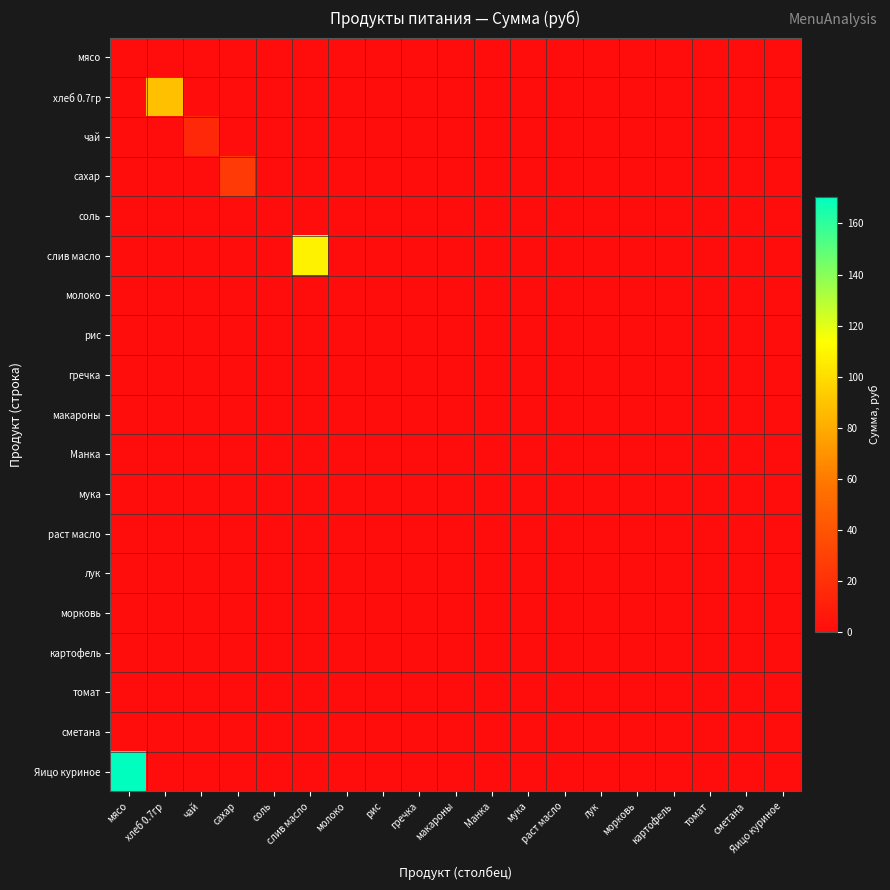

Reading right to left, extract all data points from this chart.

мясо: Яицо куриное=0.0	сметана=0.0	томат=0.0	картофель=0.0	морковь=0.0	лук=0.0	раст масло=0.0	мука=0.0	Манка=0.0	макароны=0.0	гречка=0.0	рис=0.0	молоко=0.0	слив масло=0.0	соль=0.0	сахар=0.0	чай=0.0	хлеб 0.7гр=0.0	мясо=0.0
хлеб 0.7гр: Яицо куриное=0.0	сметана=0.0	томат=0.0	картофель=0.0	морковь=0.0	лук=0.0	раст масло=0.0	мука=0.0	Манка=0.0	макароны=0.0	гречка=0.0	рис=0.0	молоко=0.0	слив масло=0.0	соль=0.0	сахар=0.0	чай=0.0	хлеб 0.7гр=88.6	мясо=0.0
чай: Яицо куриное=0.0	сметана=0.0	томат=0.0	картофель=0.0	морковь=0.0	лук=0.0	раст масло=0.0	мука=0.0	Манка=0.0	макароны=0.0	гречка=0.0	рис=0.0	молоко=0.0	слив масло=0.0	соль=0.0	сахар=0.0	чай=15.5	хлеб 0.7гр=0.0	мясо=0.0
сахар: Яицо куриное=0.0	сметана=0.0	томат=0.0	картофель=0.0	морковь=0.0	лук=0.0	раст масло=0.0	мука=0.0	Манка=0.0	макароны=0.0	гречка=0.0	рис=0.0	молоко=0.0	слив масло=0.0	соль=0.0	сахар=25.6	чай=0.0	хлеб 0.7гр=0.0	мясо=0.0
соль: Яицо куриное=0.0	сметана=0.0	томат=0.0	картофель=0.0	морковь=0.0	лук=0.0	раст масло=0.0	мука=0.0	Манка=0.0	макароны=0.0	гречка=0.0	рис=0.0	молоко=0.0	слив масло=0.0	соль=0.0	сахар=0.0	чай=0.0	хлеб 0.7гр=0.0	мясо=0.0
слив масло: Яицо куриное=0.0	сметана=0.0	томат=0.0	картофель=0.0	морковь=0.0	лук=0.0	раст масло=0.0	мука=0.0	Манка=0.0	макароны=0.0	гречка=0.0	рис=0.0	молоко=0.0	слив масло=108.8	соль=0.0	сахар=0.0	чай=0.0	хлеб 0.7гр=0.0	мясо=0.0
молоко: Яицо куриное=0.0	сметана=0.0	томат=0.0	картофель=0.0	морковь=0.0	лук=0.0	раст масло=0.0	мука=0.0	Манка=0.0	макароны=0.0	гречка=0.0	рис=0.0	молоко=0.0	слив масло=0.0	соль=0.0	сахар=0.0	чай=0.0	хлеб 0.7гр=0.0	мясо=0.0
рис: Яицо куриное=0.0	сметана=0.0	томат=0.0	картофель=0.0	морковь=0.0	лук=0.0	раст масло=0.0	мука=0.0	Манка=0.0	макароны=0.0	гречка=0.0	рис=0.0	молоко=0.0	слив масло=0.0	соль=0.0	сахар=0.0	чай=0.0	хлеб 0.7гр=0.0	мясо=0.0
гречка: Яицо куриное=0.0	сметана=0.0	томат=0.0	картофель=0.0	морковь=0.0	лук=0.0	раст масло=0.0	мука=0.0	Манка=0.0	макароны=0.0	гречка=0.0	рис=0.0	молоко=0.0	слив масло=0.0	соль=0.0	сахар=0.0	чай=0.0	хлеб 0.7гр=0.0	мясо=0.0
макароны: Яицо куриное=0.0	сметана=0.0	томат=0.0	картофель=0.0	морковь=0.0	лук=0.0	раст масло=0.0	мука=0.0	Манка=0.0	макароны=0.0	гречка=0.0	рис=0.0	молоко=0.0	слив масло=0.0	соль=0.0	сахар=0.0	чай=0.0	хлеб 0.7гр=0.0	мясо=0.0
Манка: Яицо куриное=0.0	сметана=0.0	томат=0.0	картофель=0.0	морковь=0.0	лук=0.0	раст масло=0.0	мука=0.0	Манка=0.0	макароны=0.0	гречка=0.0	рис=0.0	молоко=0.0	слив масло=0.0	соль=0.0	сахар=0.0	чай=0.0	хлеб 0.7гр=0.0	мясо=0.0
мука: Яицо куриное=0.0	сметана=0.0	томат=0.0	картофель=0.0	морковь=0.0	лук=0.0	раст масло=0.0	мука=0.0	Манка=0.0	макароны=0.0	гречка=0.0	рис=0.0	молоко=0.0	слив масло=0.0	соль=0.0	сахар=0.0	чай=0.0	хлеб 0.7гр=0.0	мясо=0.0
раст масло: Яицо куриное=0.0	сметана=0.0	томат=0.0	картофель=0.0	морковь=0.0	лук=0.0	раст масло=0.0	мука=0.0	Манка=0.0	макароны=0.0	гречка=0.0	рис=0.0	молоко=0.0	слив масло=0.0	соль=0.0	сахар=0.0	чай=0.0	хлеб 0.7гр=0.0	мясо=0.0
лук: Яицо куриное=0.0	сметана=0.0	томат=0.0	картофель=0.0	морковь=0.0	лук=0.0	раст масло=0.0	мука=0.0	Манка=0.0	макароны=0.0	гречка=0.0	рис=0.0	молоко=0.0	слив масло=0.0	соль=0.0	сахар=0.0	чай=0.0	хлеб 0.7гр=0.0	мясо=0.0
морковь: Яицо куриное=0.0	сметана=0.0	томат=0.0	картофель=0.0	морковь=0.0	лук=0.0	раст масло=0.0	мука=0.0	Манка=0.0	макароны=0.0	гречка=0.0	рис=0.0	молоко=0.0	слив масло=0.0	соль=0.0	сахар=0.0	чай=0.0	хлеб 0.7гр=0.0	мясо=0.0
картофель: Яицо куриное=0.0	сметана=0.0	томат=0.0	картофель=0.0	морковь=0.0	лук=0.0	раст масло=0.0	мука=0.0	Манка=0.0	макароны=0.0	гречка=0.0	рис=0.0	молоко=0.0	слив масло=0.0	соль=0.0	сахар=0.0	чай=0.0	хлеб 0.7гр=0.0	мясо=0.0
томат: Яицо куриное=0.0	сметана=0.0	томат=0.0	картофель=0.0	морковь=0.0	лук=0.0	раст масло=0.0	мука=0.0	Манка=0.0	макароны=0.0	гречка=0.0	рис=0.0	молоко=0.0	слив масло=0.0	соль=0.0	сахар=0.0	чай=0.0	хлеб 0.7гр=0.0	мясо=0.0
сметана: Яицо куриное=0.0	сметана=0.0	томат=0.0	картофель=0.0	морковь=0.0	лук=0.0	раст масло=0.0	мука=0.0	Манка=0.0	макароны=0.0	гречка=0.0	рис=0.0	молоко=0.0	слив масло=0.0	соль=0.0	сахар=0.0	чай=0.0	хлеб 0.7гр=0.0	мясо=0.0
Яицо куриное: Яицо куриное=0.0	сметана=0.0	томат=0.0	картофель=0.0	морковь=0.0	лук=0.0	раст масло=0.0	мука=0.0	Манка=0.0	макароны=0.0	гречка=0.0	рис=0.0	молоко=0.0	слив масло=0.0	соль=0.0	сахар=0.0	чай=0.0	хлеб 0.7гр=0.0	мясо=170.5